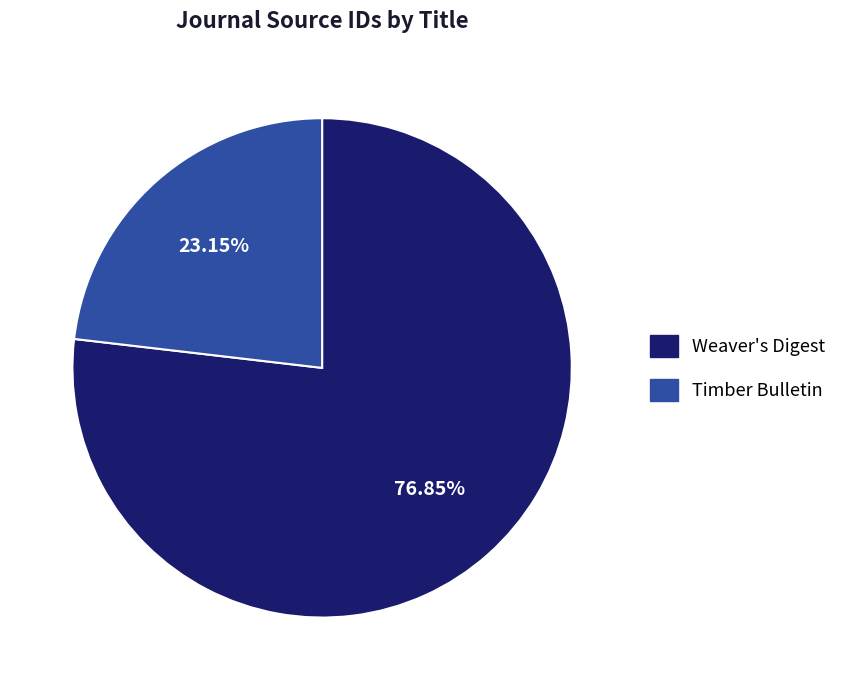

How many segments does this pie chart have?

2